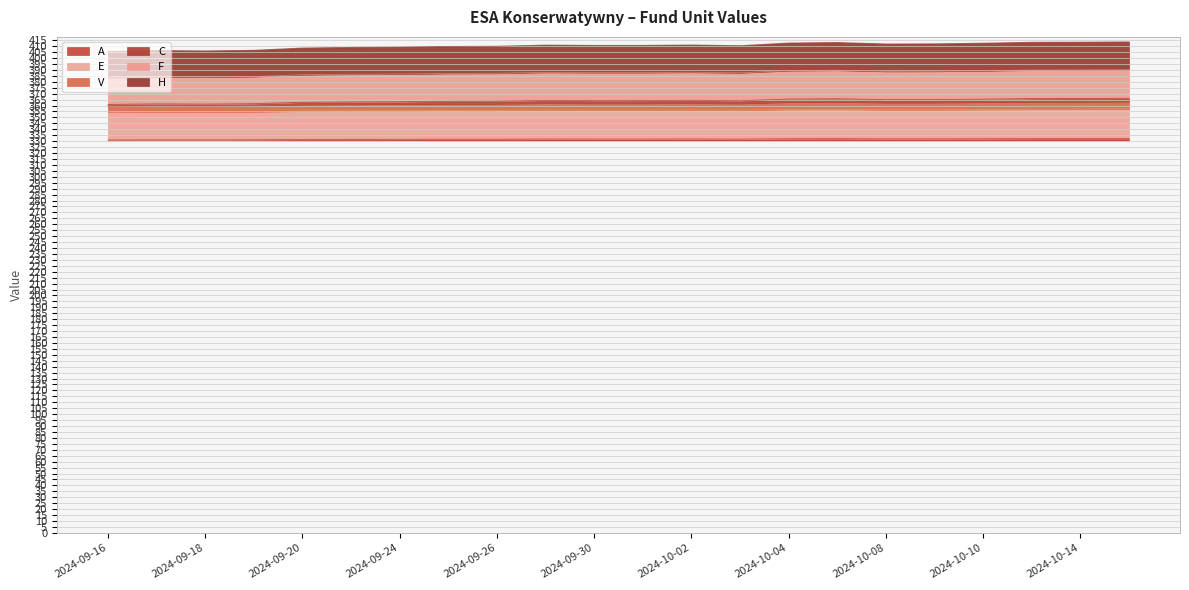

How many interior local peaks does the H series have?

4